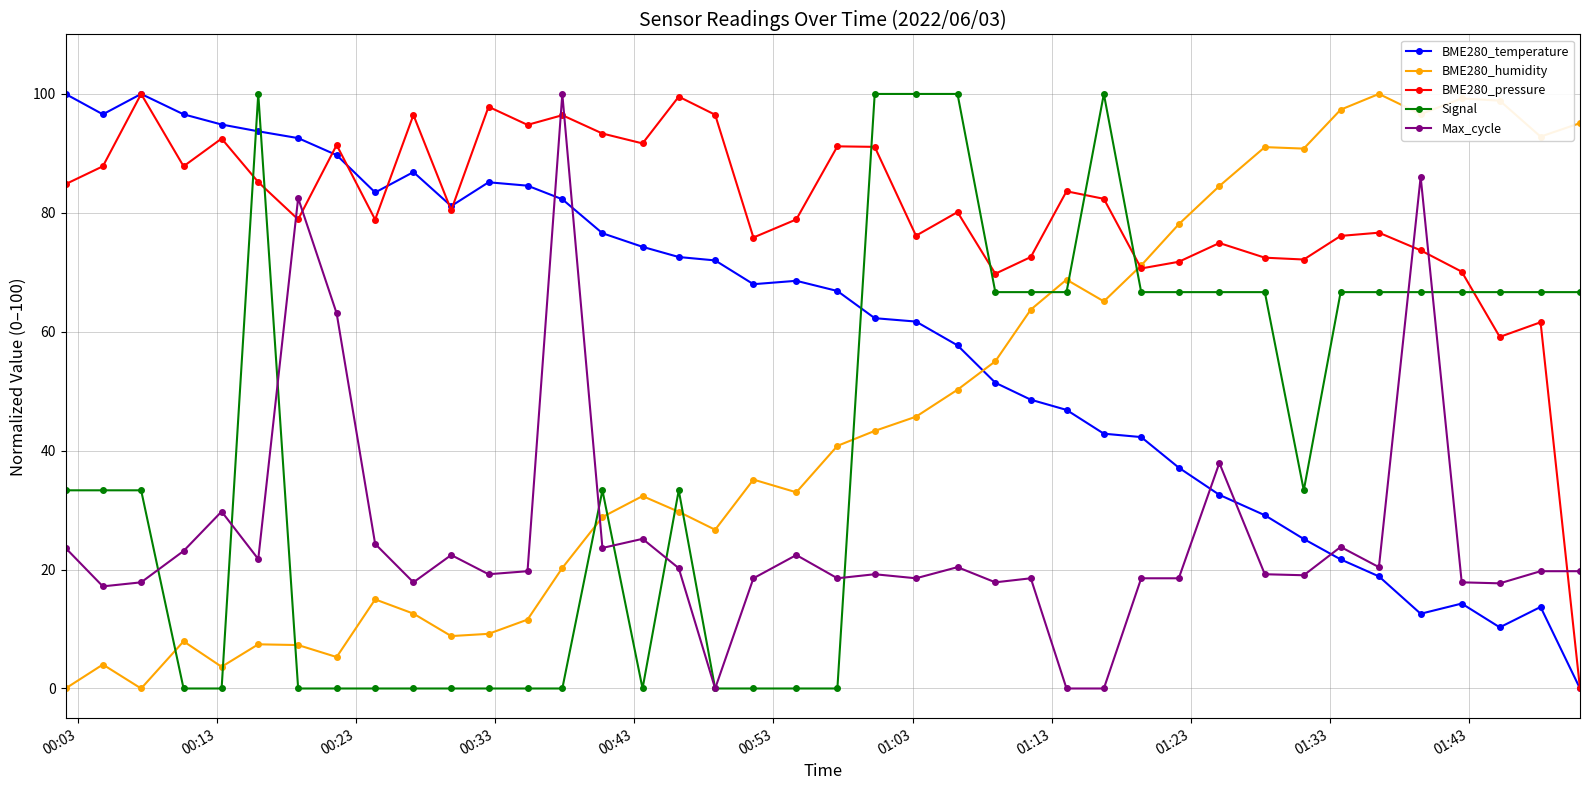

What is the greatest value displayed?

100.0